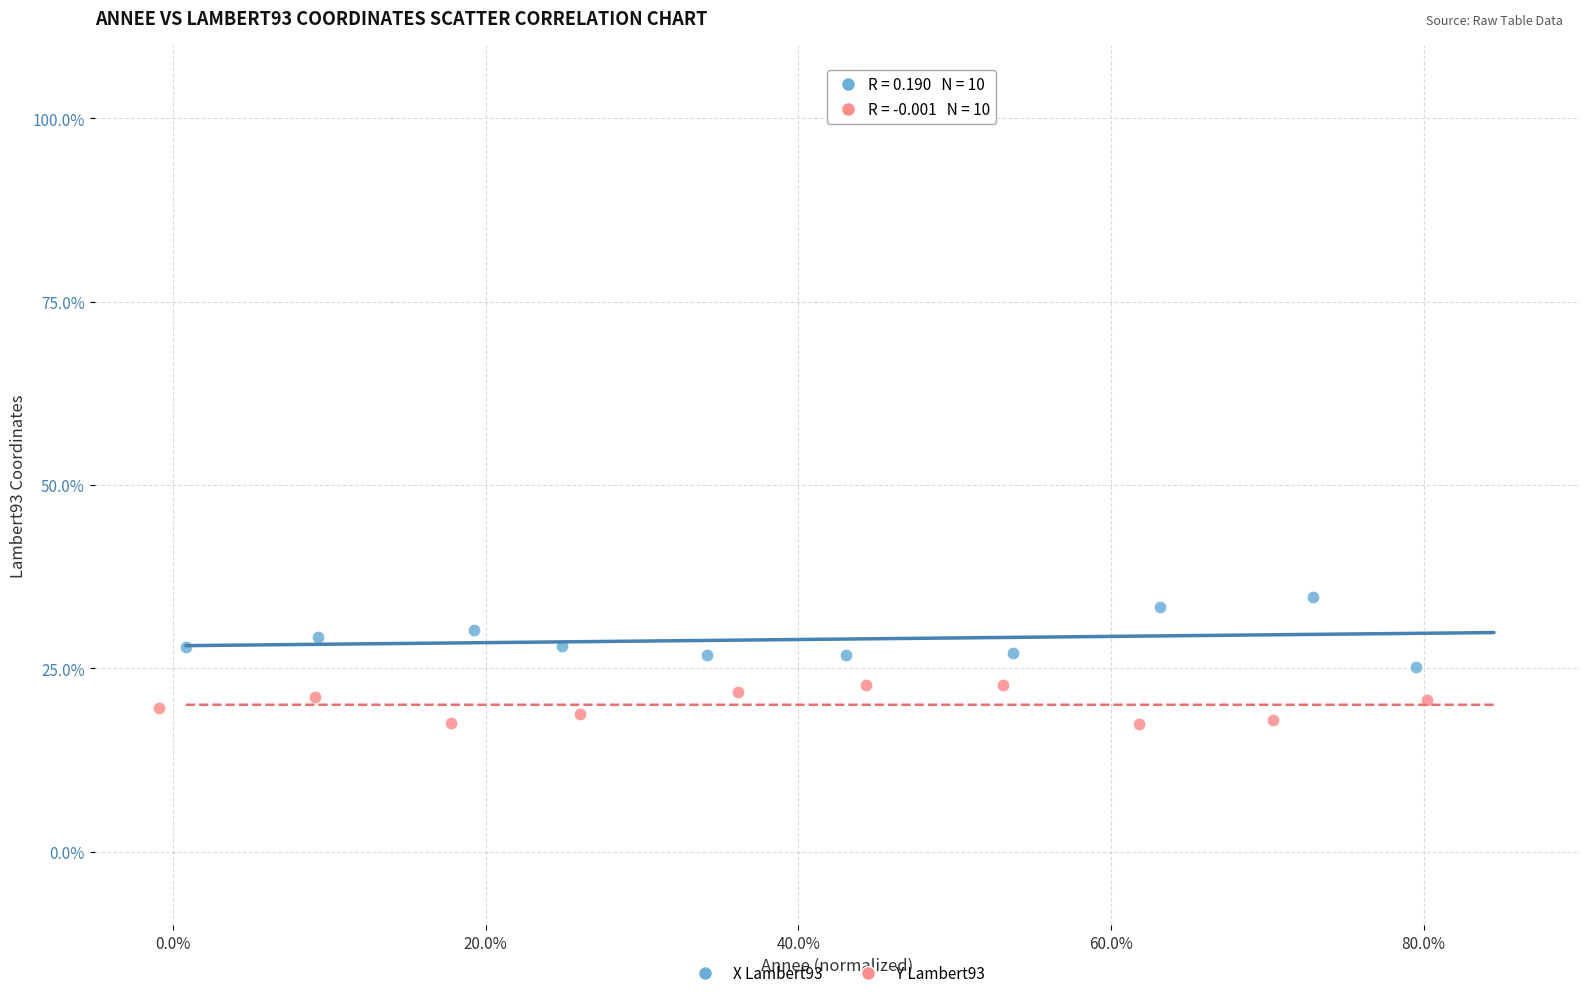

What are all the series names shown in the legend?

X Lambert93, Y Lambert93